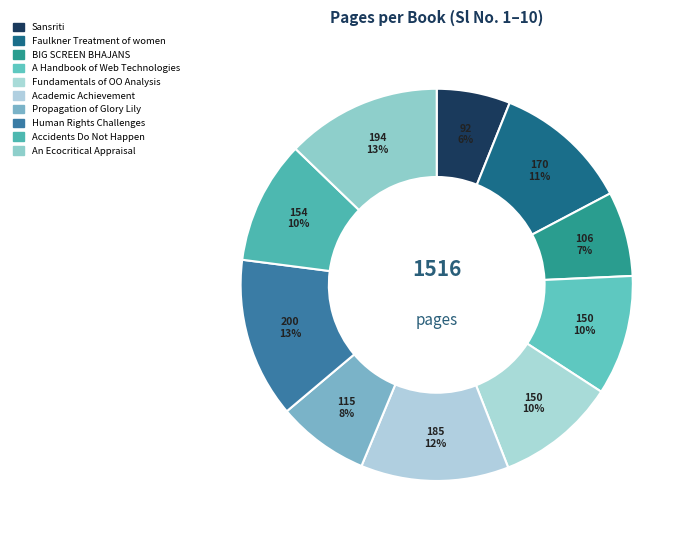

How many segments does this pie chart have?

10